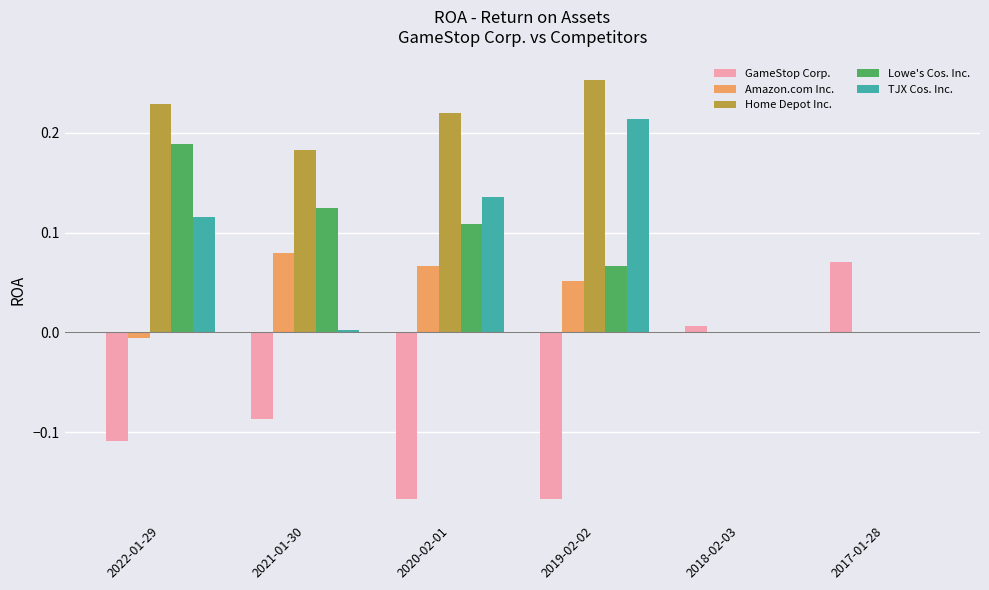

Where does the Amazon.com Inc. series first go above 0?

2021-01-30